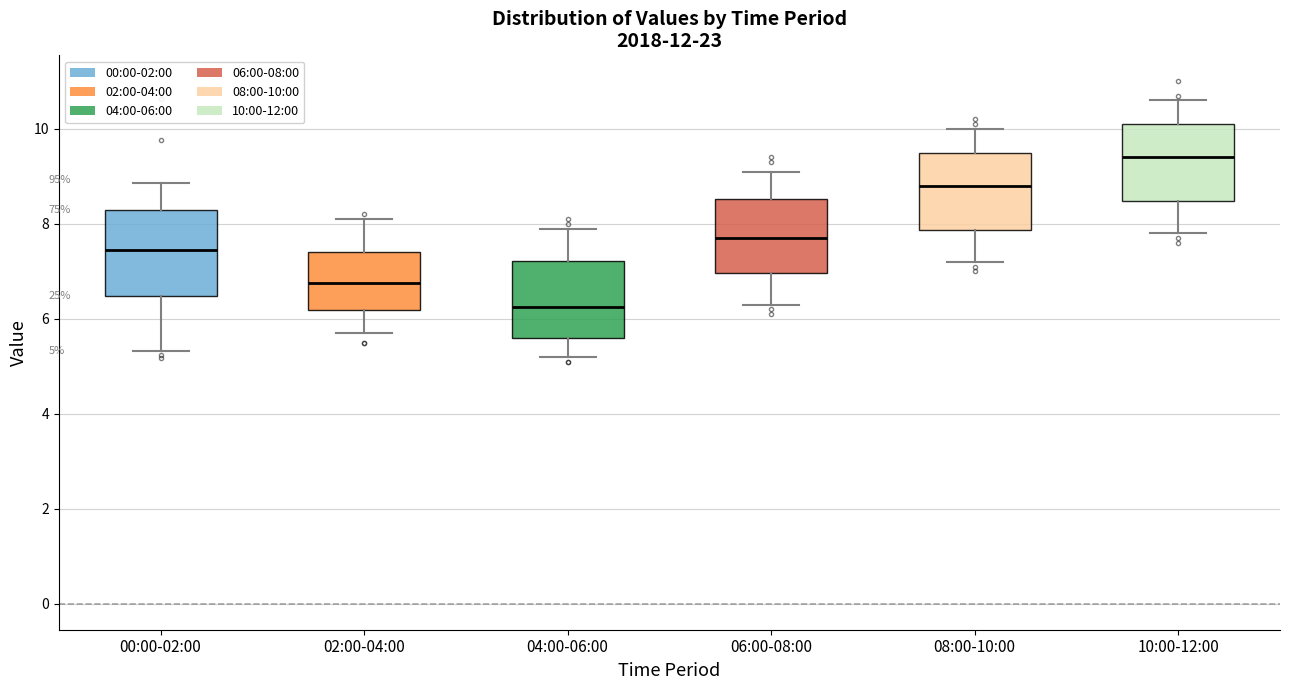

Which box's median line is the highest?

10:00-12:00